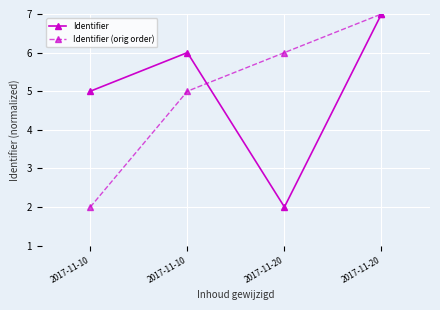

Count the number of categories in the chart.

4